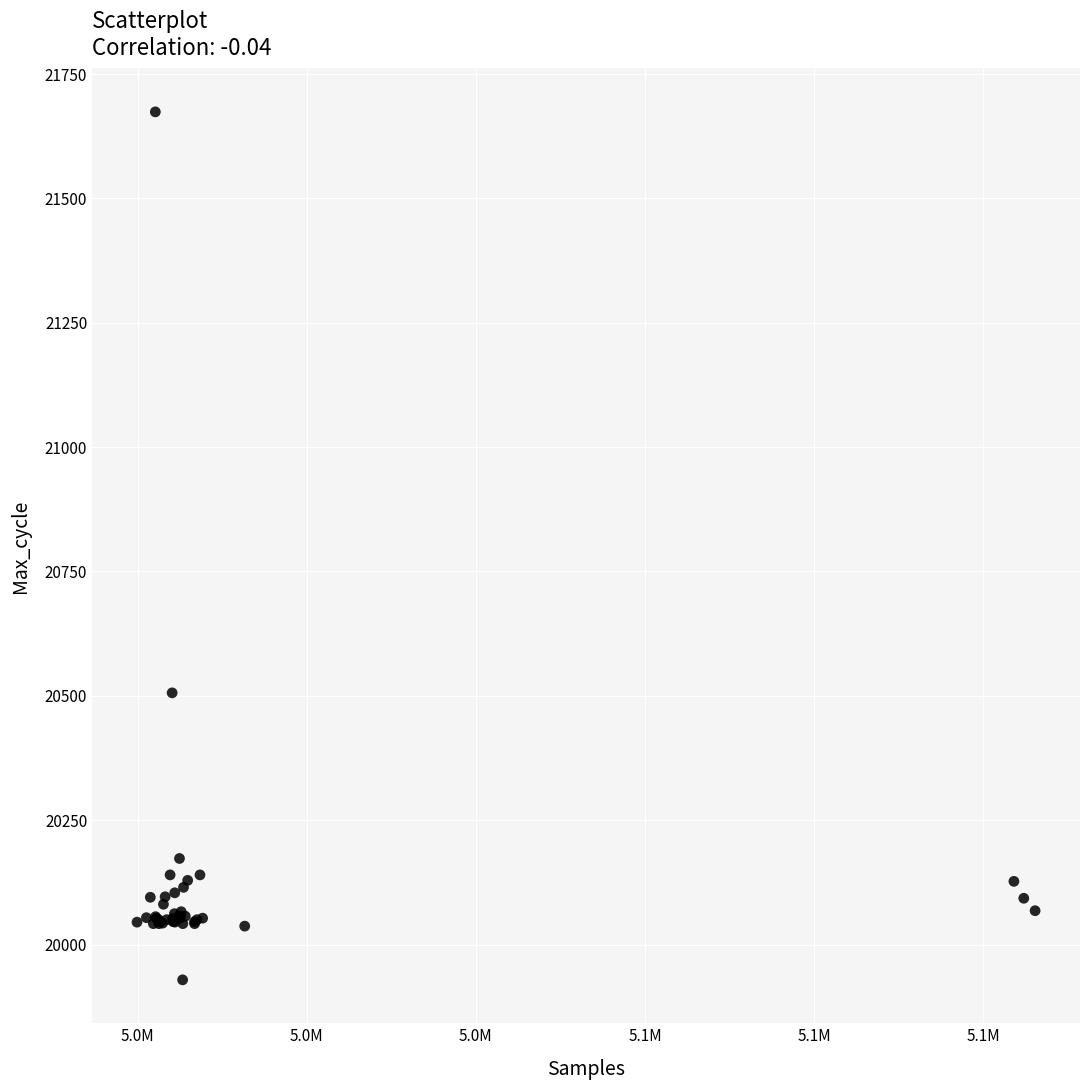

What Y value in the scatter plot is closest to 20801?

20506